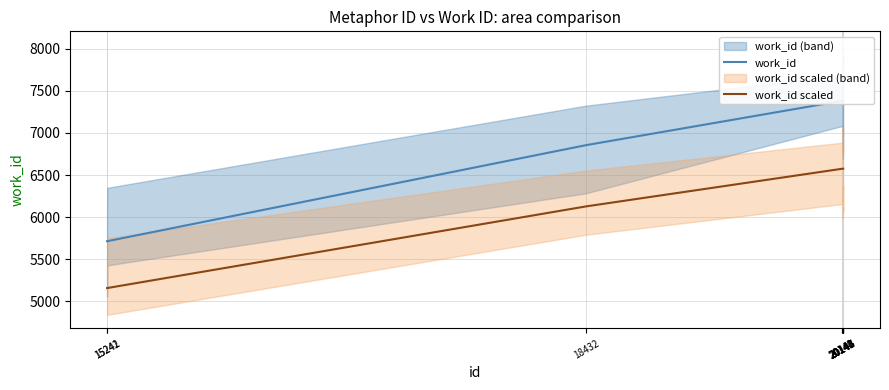

Is it true that work_id scaled equals 6574.7 at 20142?

True